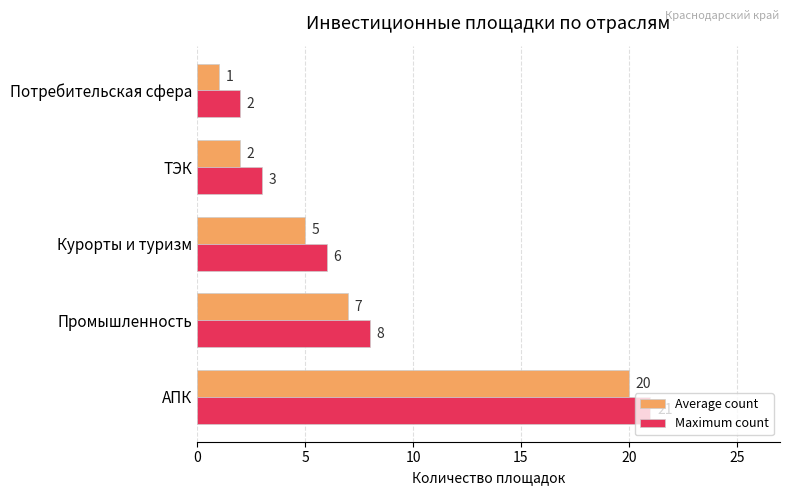

The value of Maximum count at Курорты и туризм is 6. True or false?

True